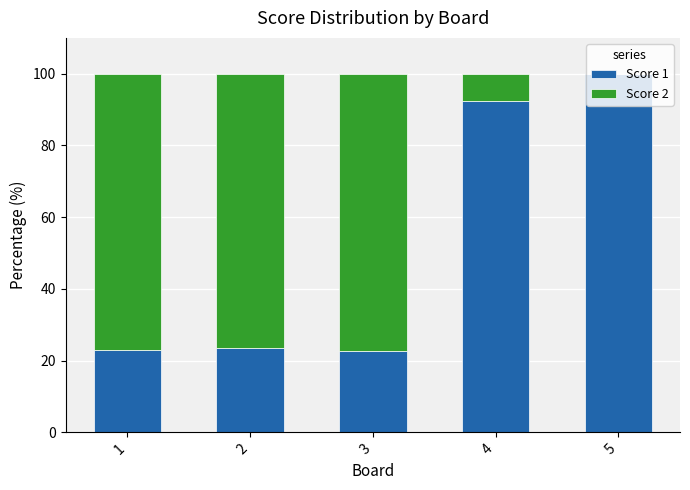

The value of Score 1 at 4 is 92.3. True or false?

True